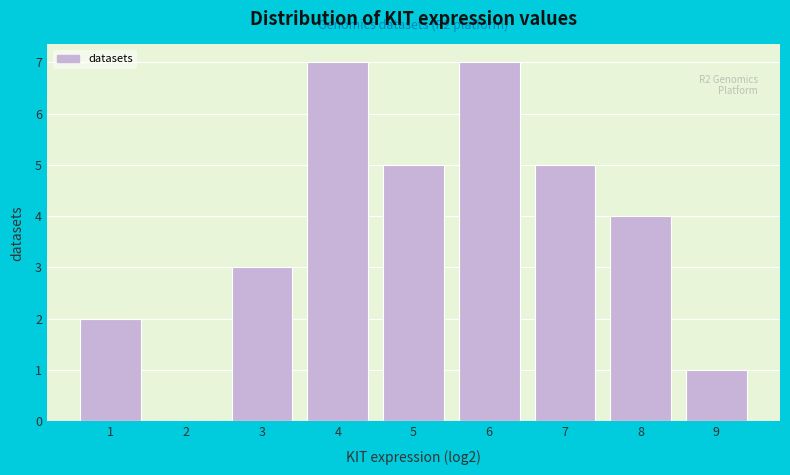

Reading left to right, transcribe all the data shown in this chart.

1=2	2=0	3=3	4=7	5=5	6=7	7=5	8=4	9=1